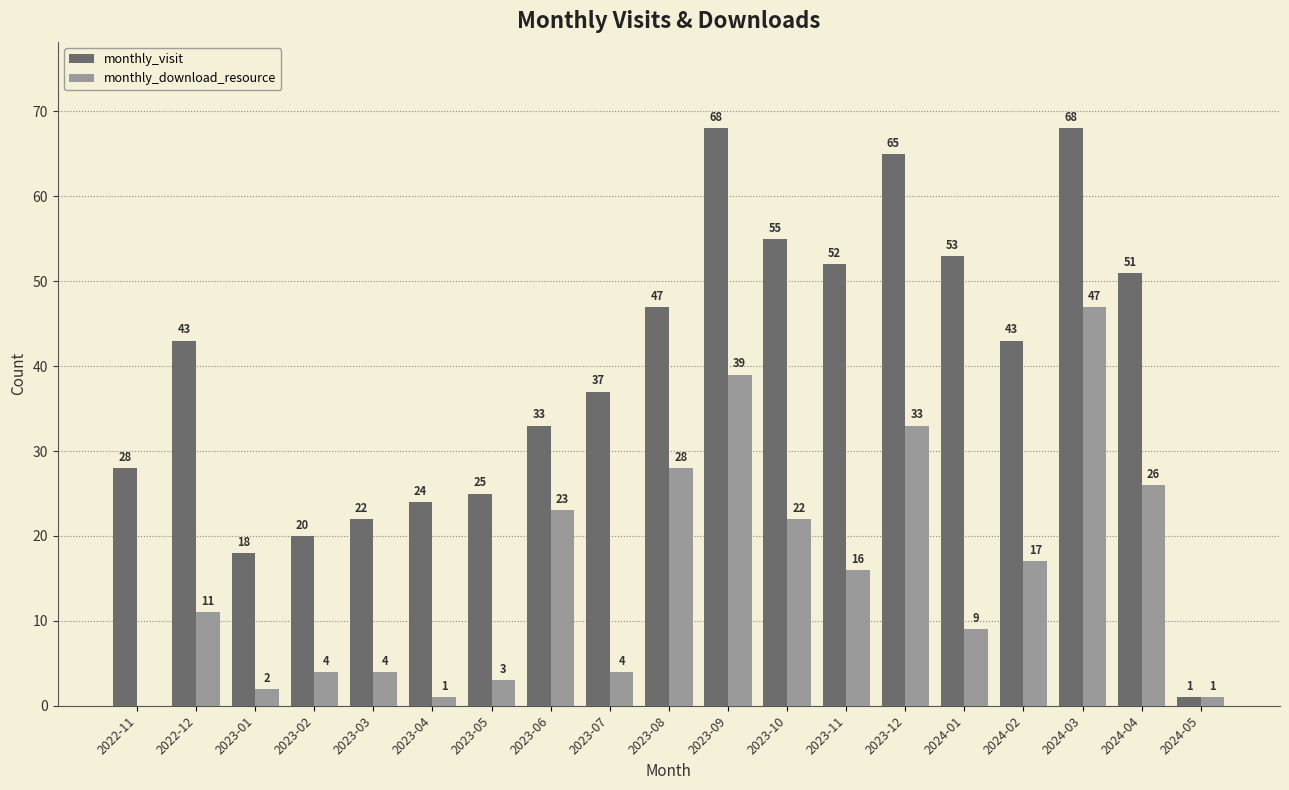

What is the sum of the monthly_visit values at 2023-03 and 2023-02?

42